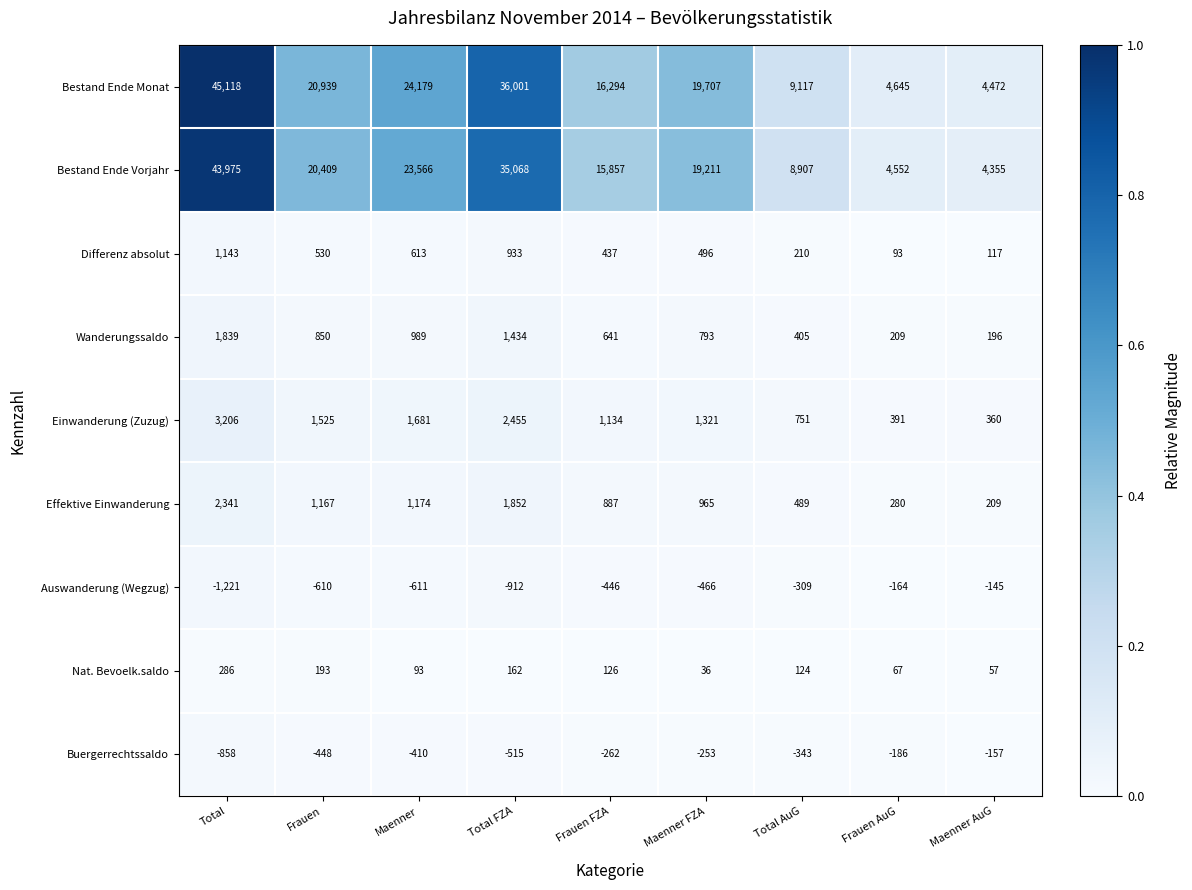

True or false: Auswanderung (Wegzug) has a value of -1221 at Total.

True